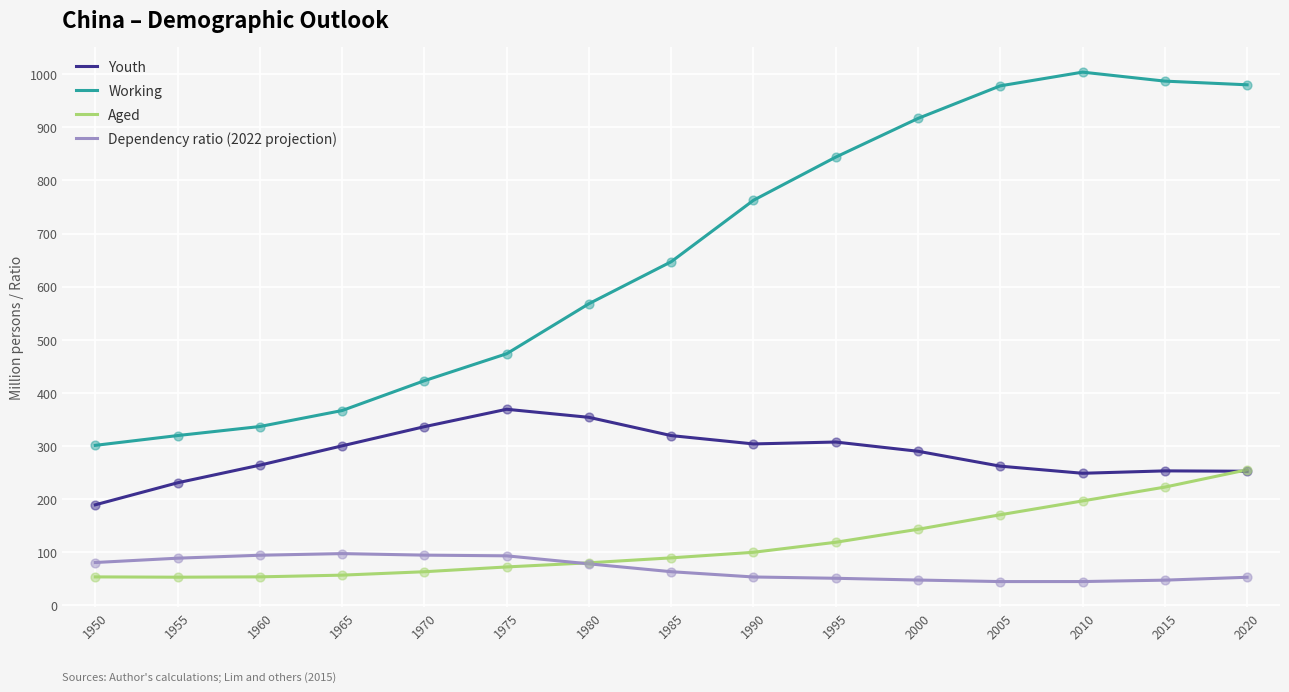

Between 1990 and 2015, which series saw the biggest shift?

Working